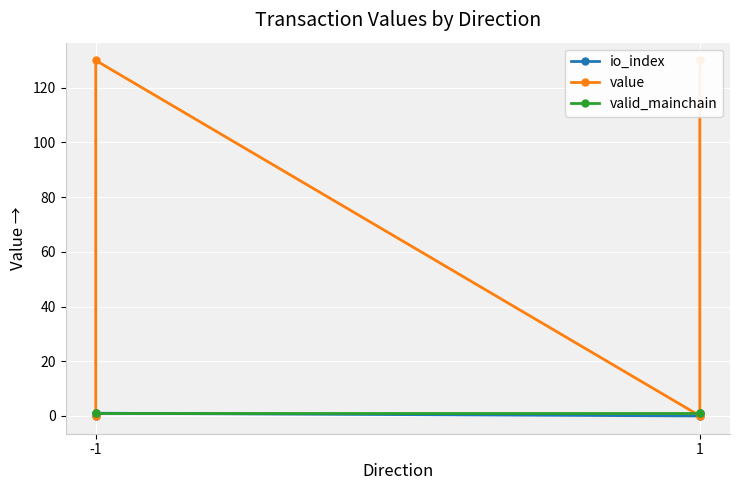

At -1, list the series in order from largest to smallest.

valid_mainchain, value, io_index